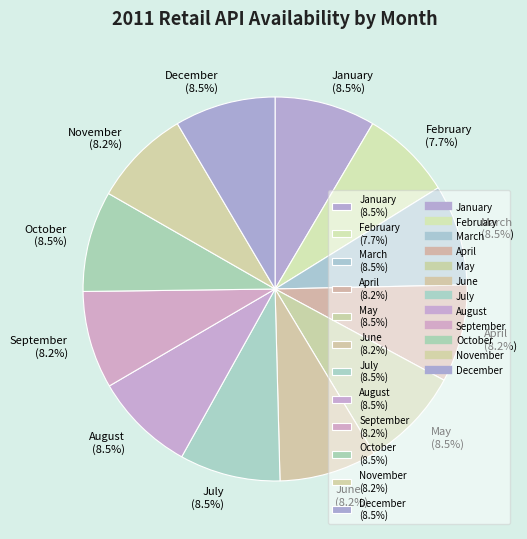

Does any single category account for the majority?

No